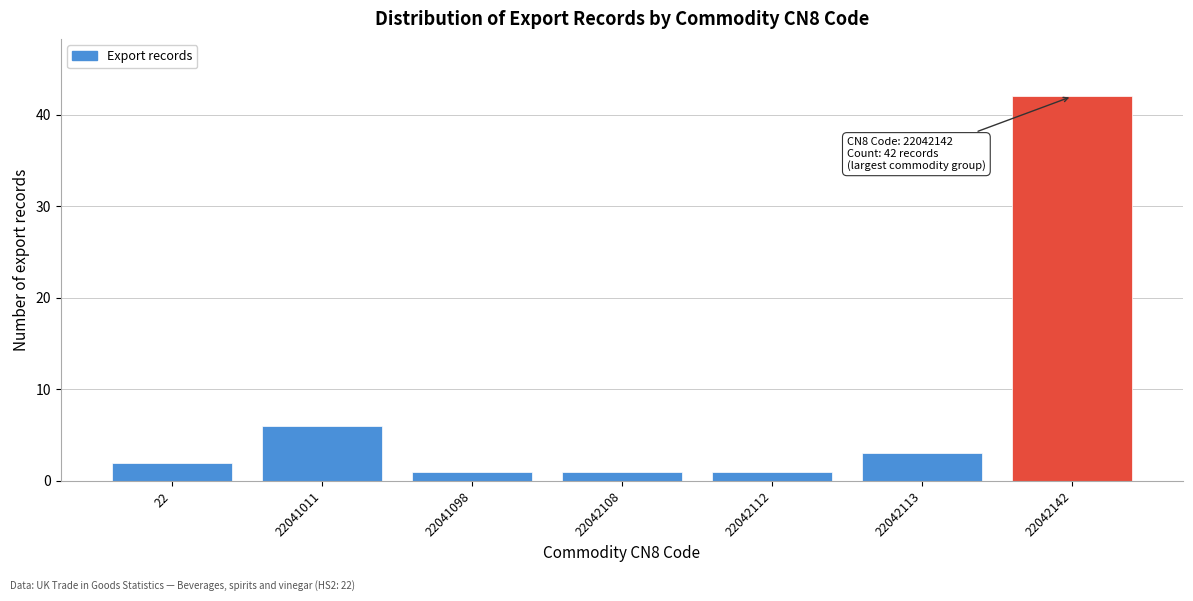

Reading left to right, list all the values displayed in this chart.

22=2	22041011=6	22041098=1	22042108=1	22042112=1	22042113=3	22042142=42